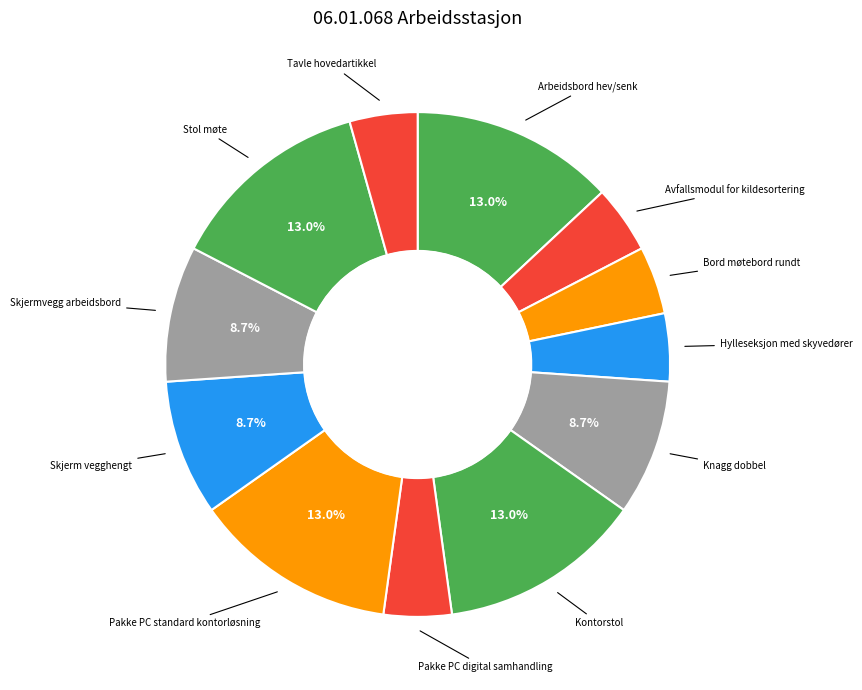

Count the number of slices in the pie.

12